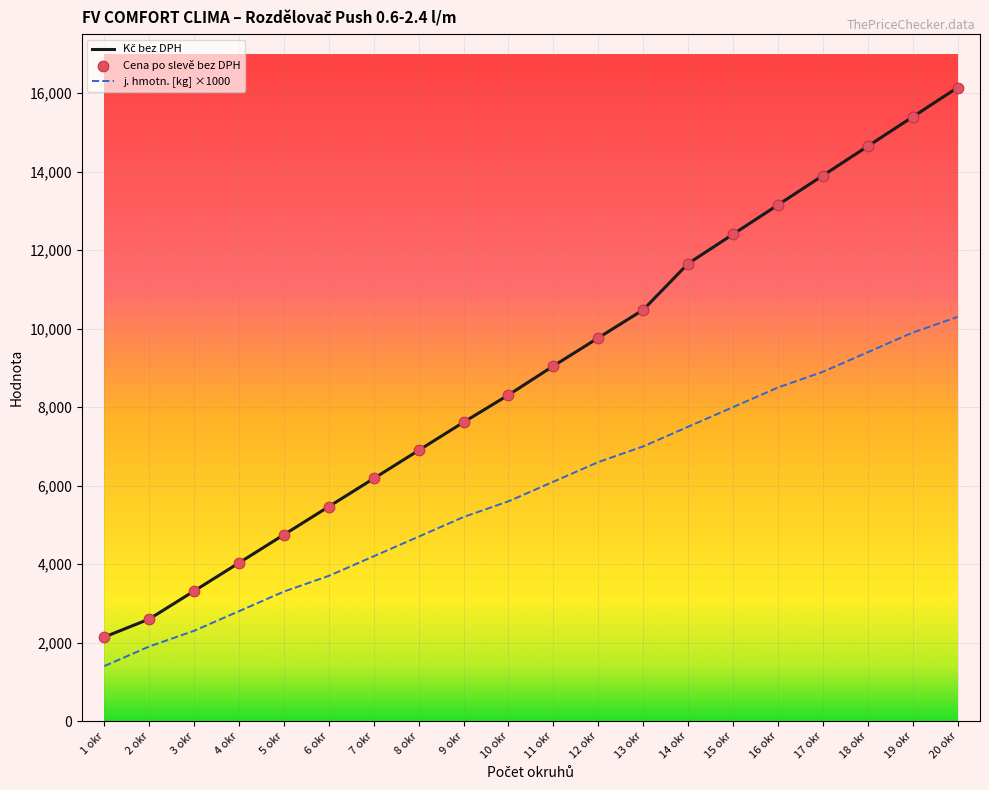

At which category is the sum across all series the highest?

20 okr